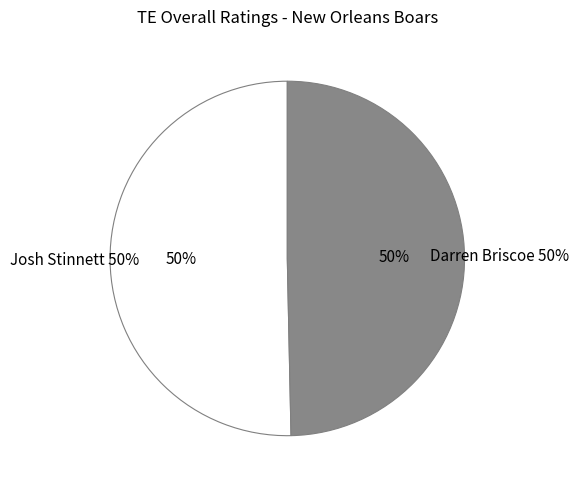

What percentage is NOT represented by Darren Briscoe?

50.3%